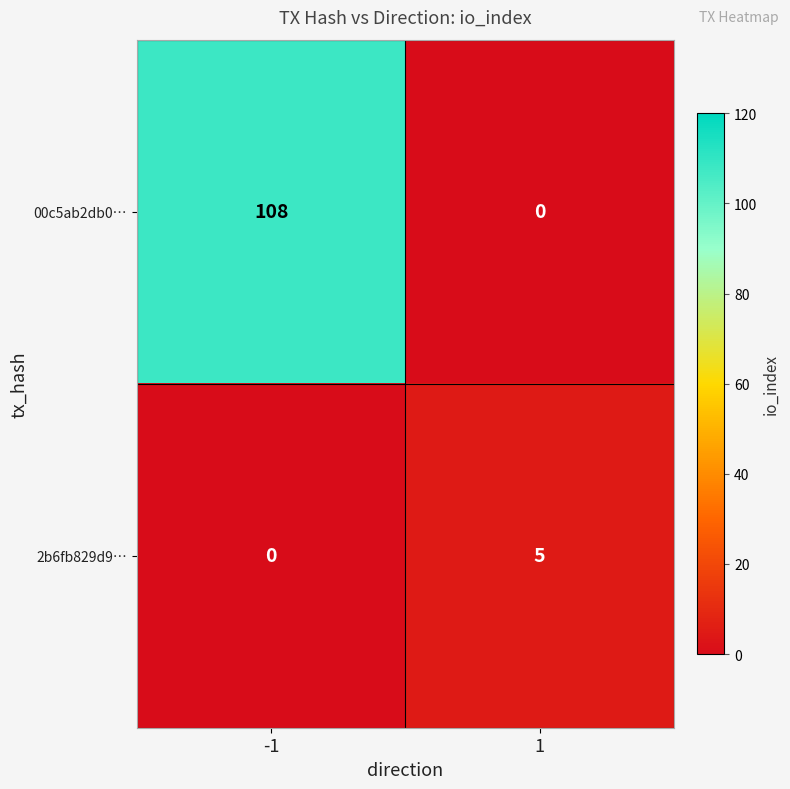

Reading left to right, transcribe all the data shown in this chart.

00c5ab2db0…: -1=108	1=0
2b6fb829d9…: -1=0	1=5